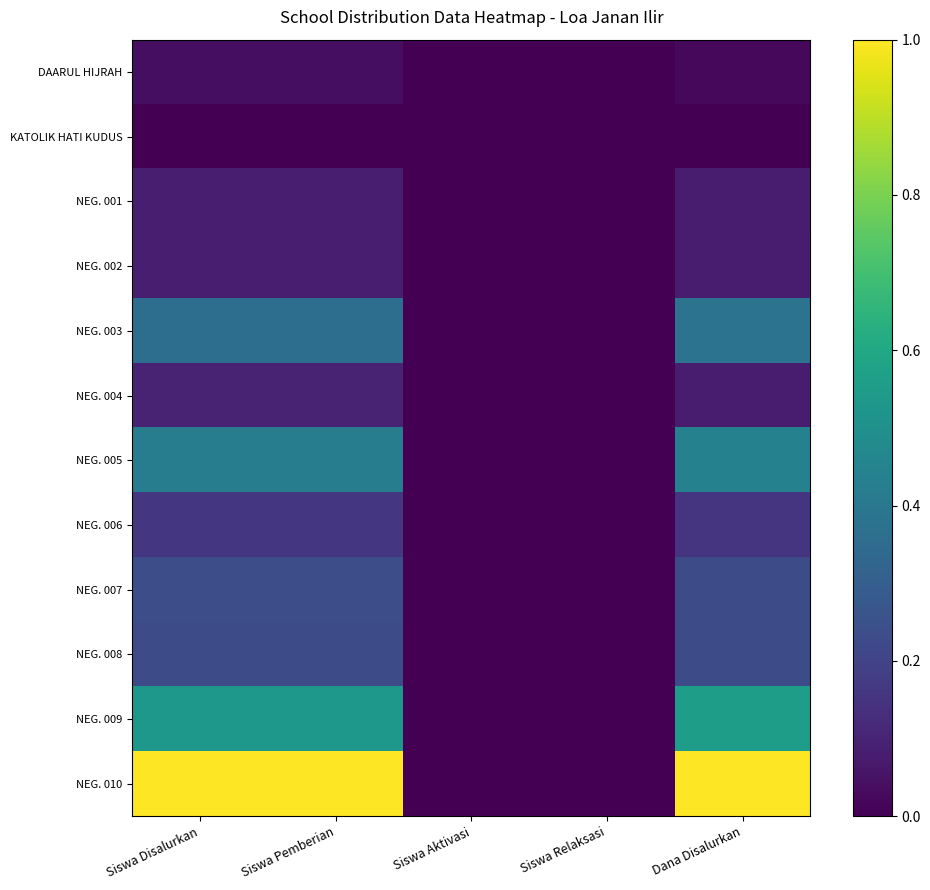

Which has a higher value, Siswa Disalurkan or Siswa Pemberian?

Siswa Disalurkan